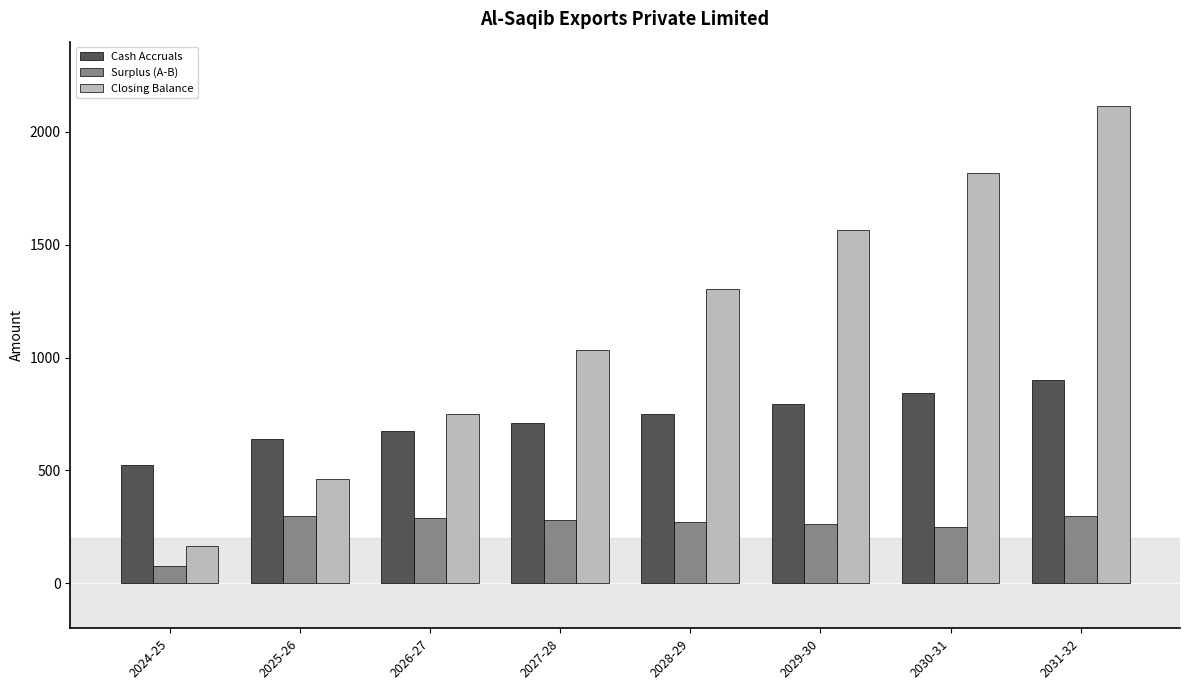

Which label corresponds to the smallest value in the chart?

2024-25